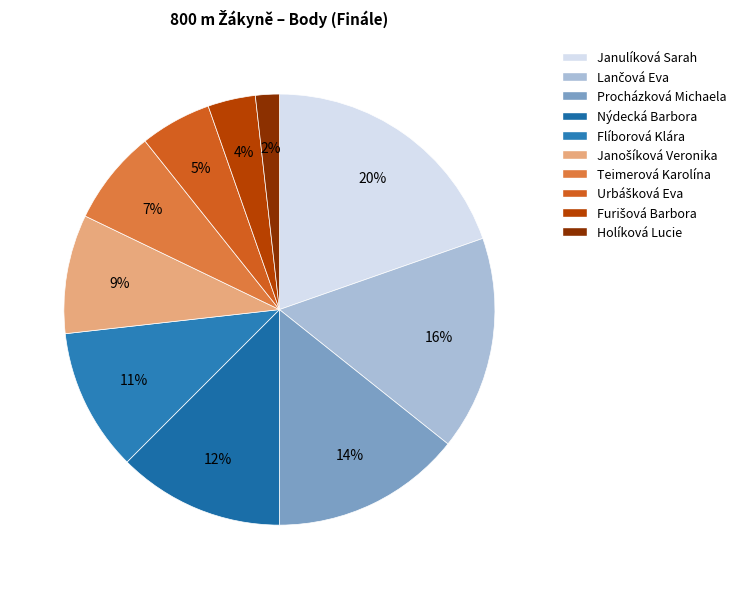

Is the sum of Procházková Michaela and Teimerová Karolína greater than half?

No